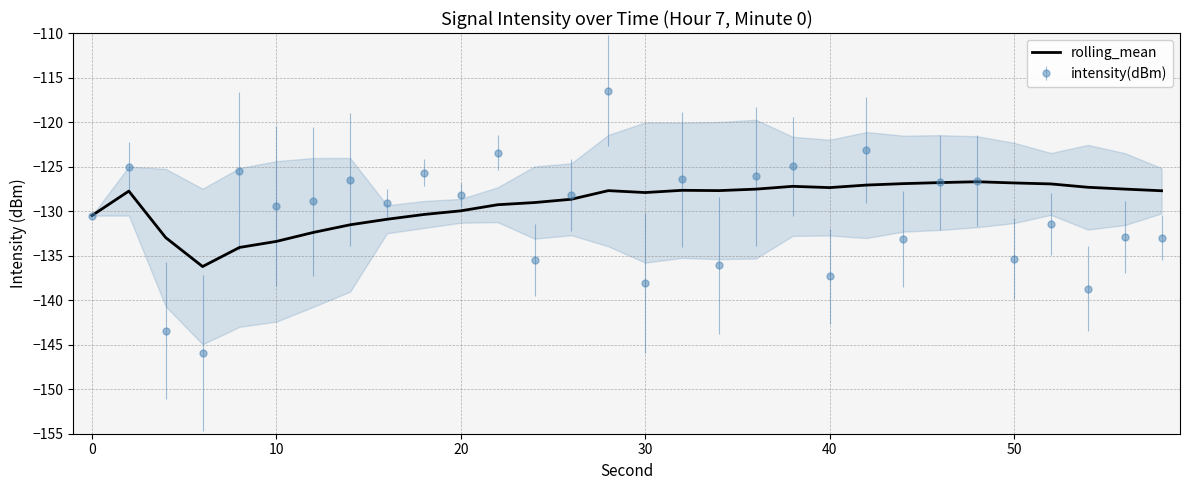

How many series are shown in this chart?

2